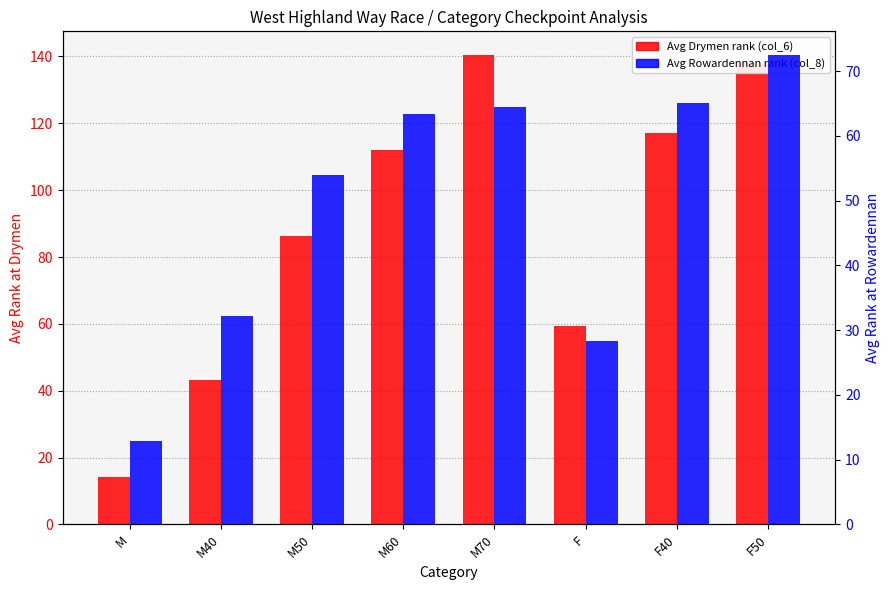

What is the difference between the Avg Rowardennan rank values at F50 and M60?

9.2